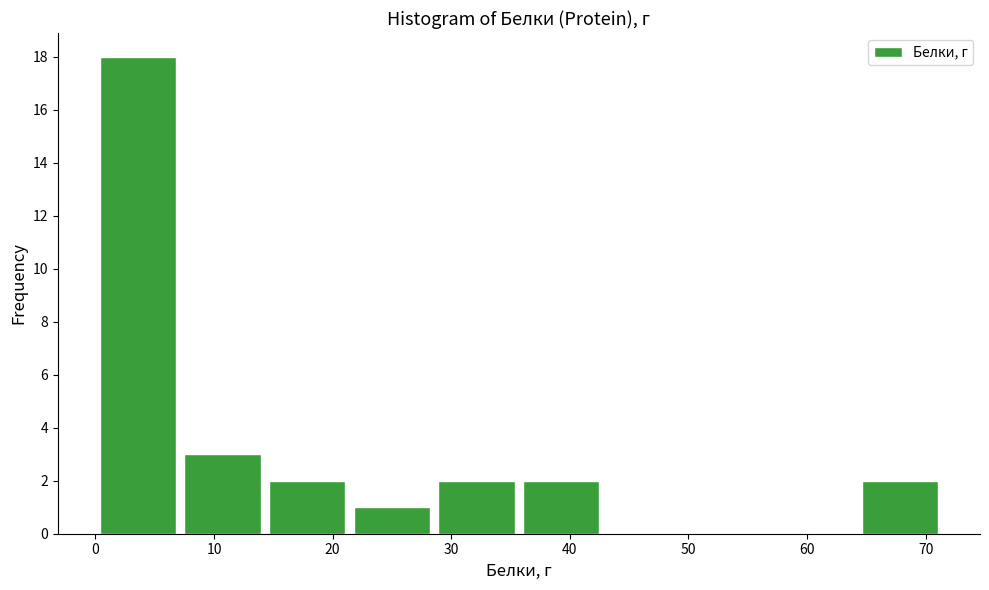

How tall is the bar that spans 0 to 7 on the x-axis? Neither the bar edges nor the heights are printed on the chart, so give them approximately, as read against the axes.

18